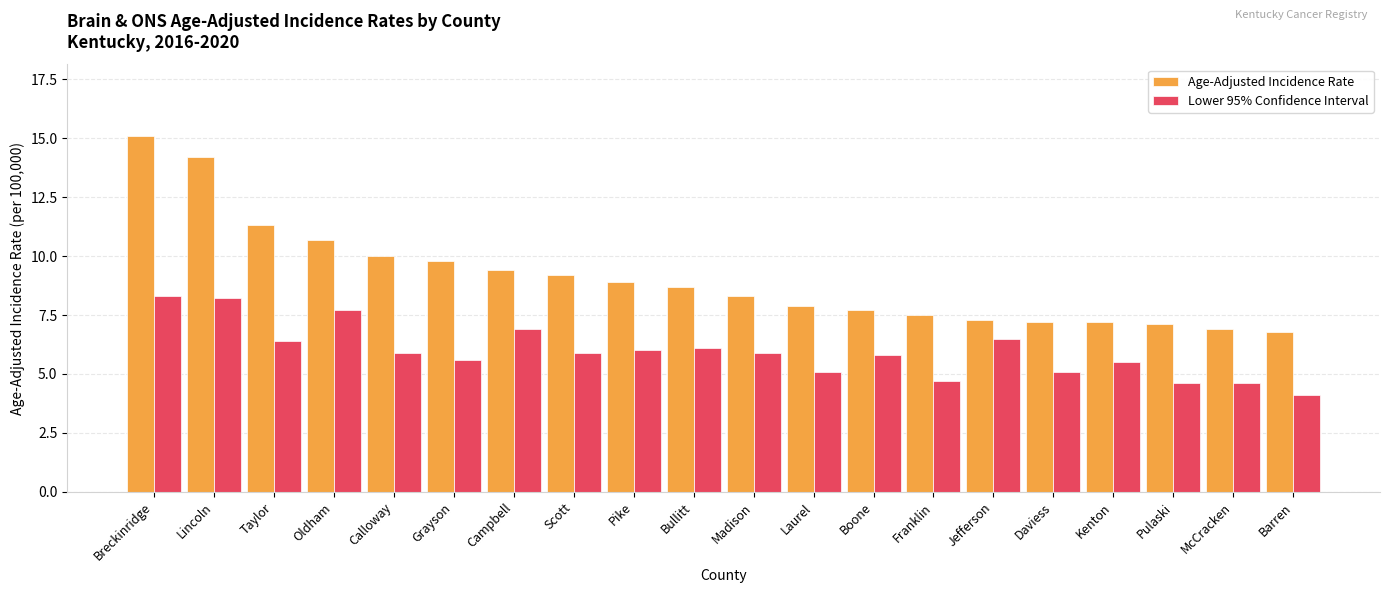

Rank the series by their average value, from highest to lowest.

Age-Adjusted Incidence Rate, Lower 95% Confidence Interval